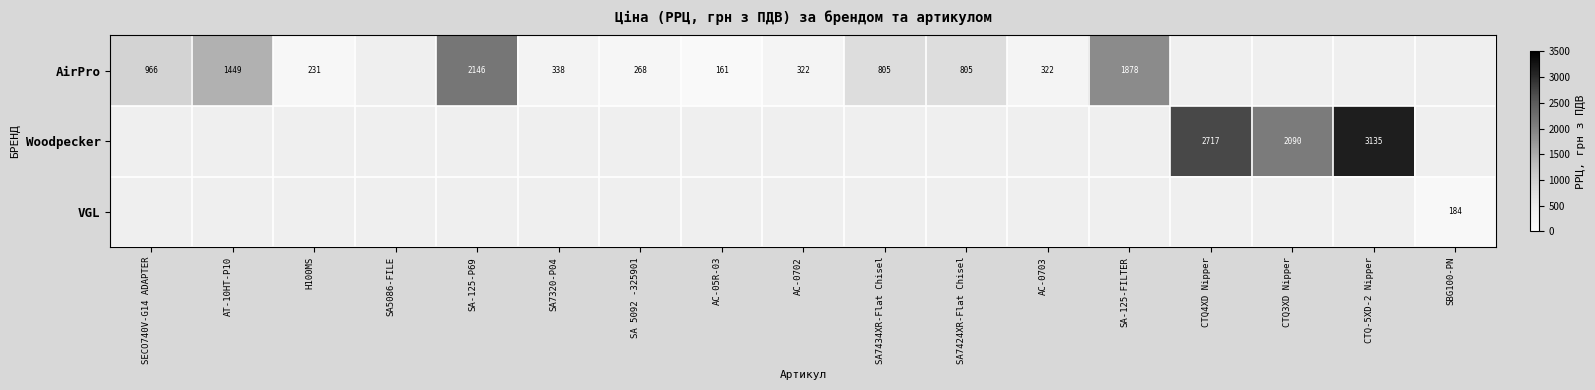

The value of AirPro at SA7320-P04 is 450. True or false?

False